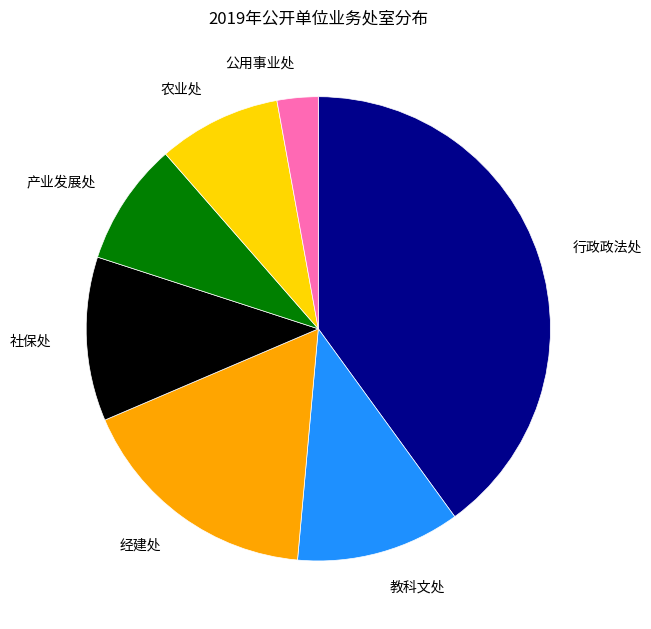

Is there a majority slice in this chart?

No